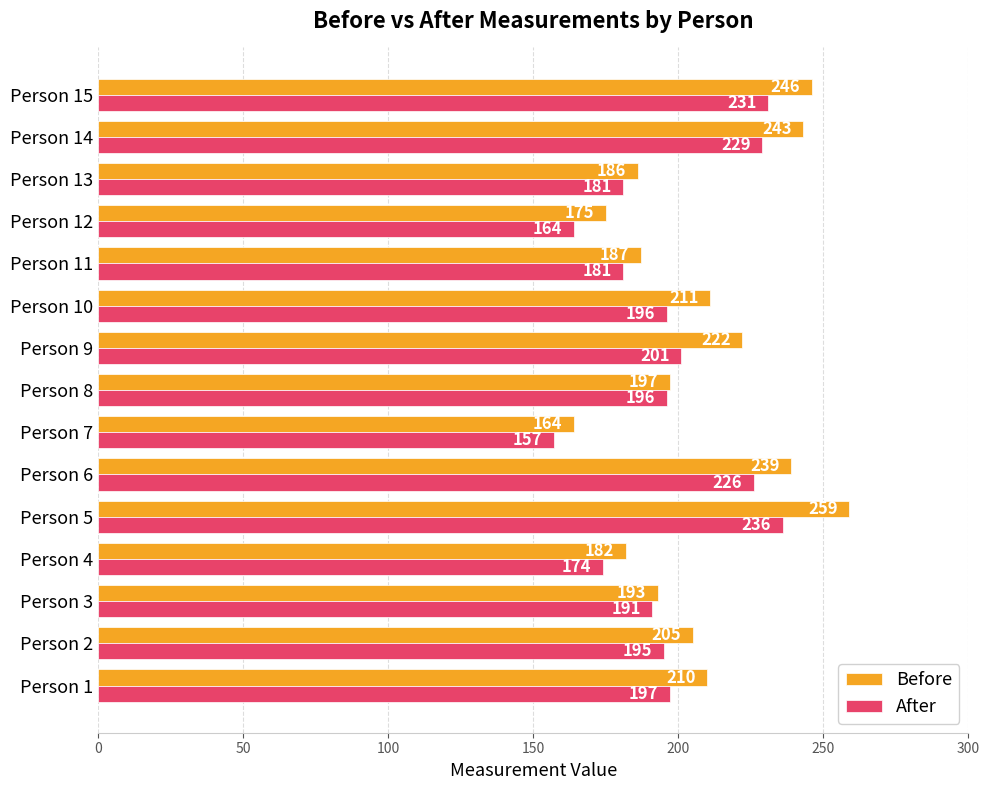

The value of Before at Person 12 is 298. True or false?

False